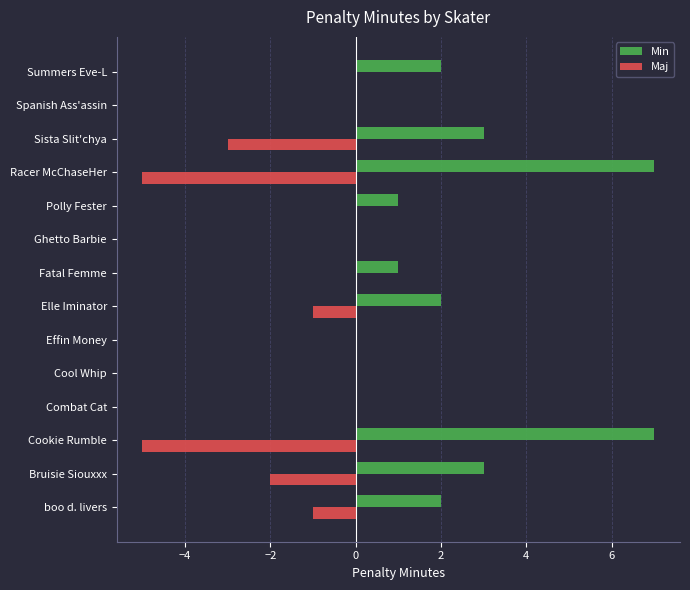

What is the maximum value shown in the chart?

7